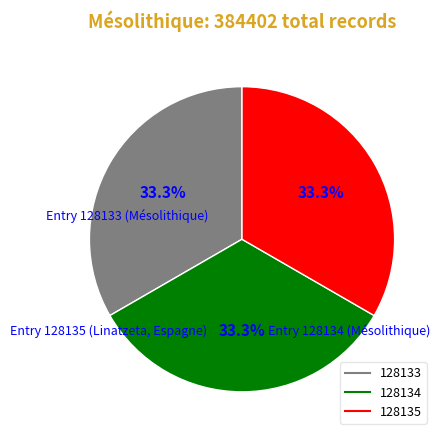

What portion of the pie excludes 128133?

66.7%